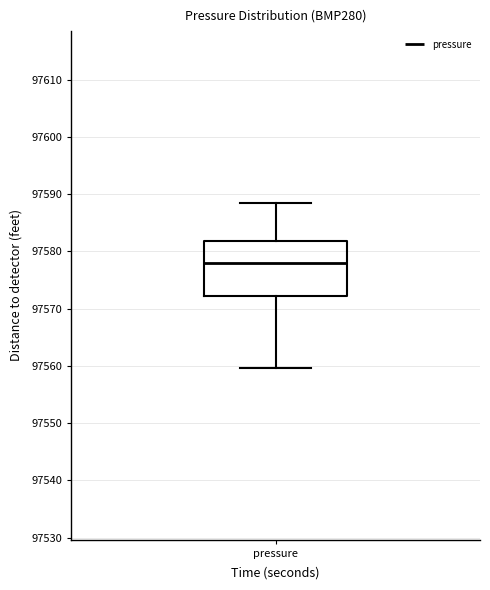

Read this box plot against the y-axis: the position of the median line, the range covered by the box, and the ends of both whiskers. The values are not printed on the chart, so give them approximately, as read against the axis.

median 97578, box 97572 to 97582, whiskers 97560 to 97588